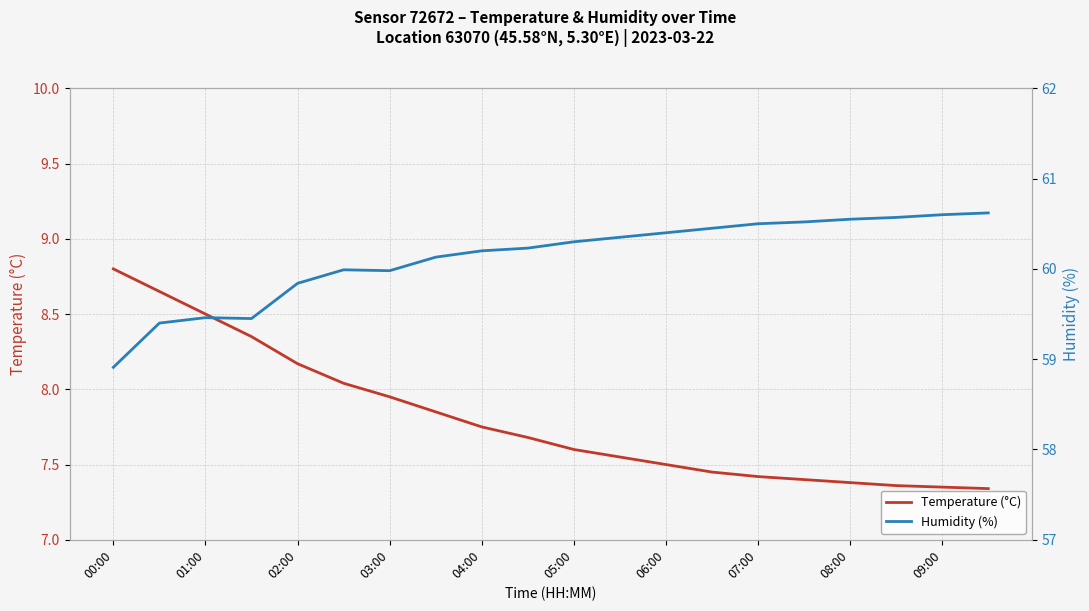

The value of Temperature (°C) at 05:00 is 3.0. True or false?

False